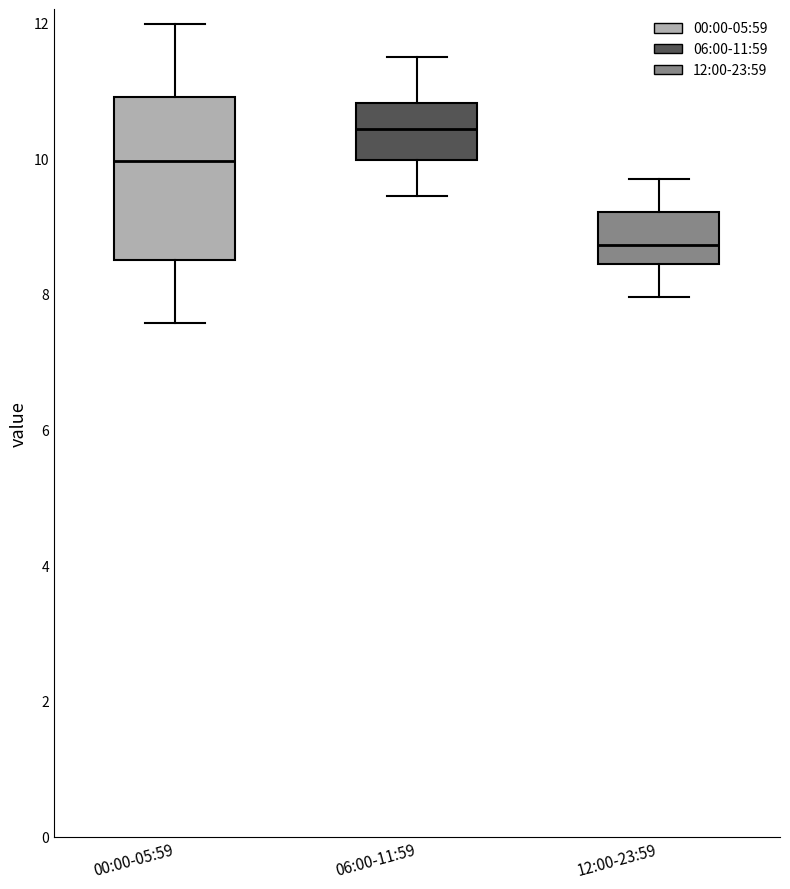

Which box's median line is the lowest?

12:00-23:59